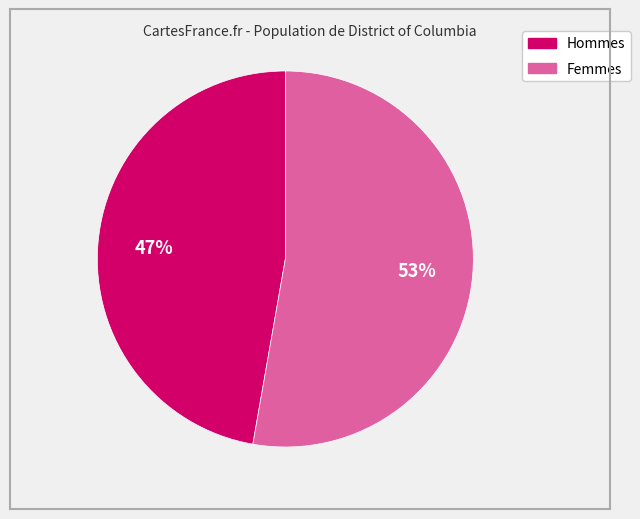

Is there any slice that represents more than half of the pie?

Yes